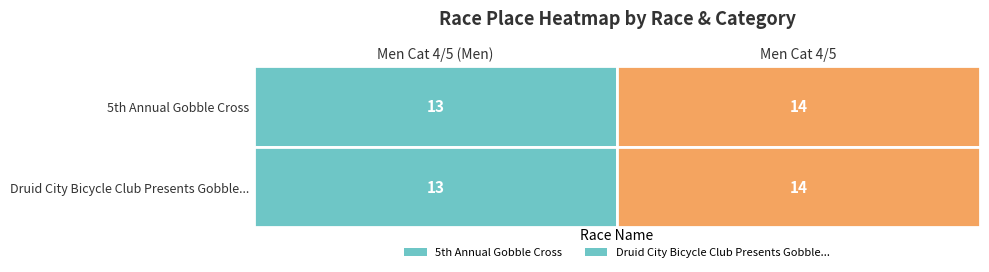

Reading left to right, what are all the values shown in this chart?

5th Annual Gobble Cross: 0=13	1=14
Druid City Bicycle Club Presents Gobble...: 0=13	1=14